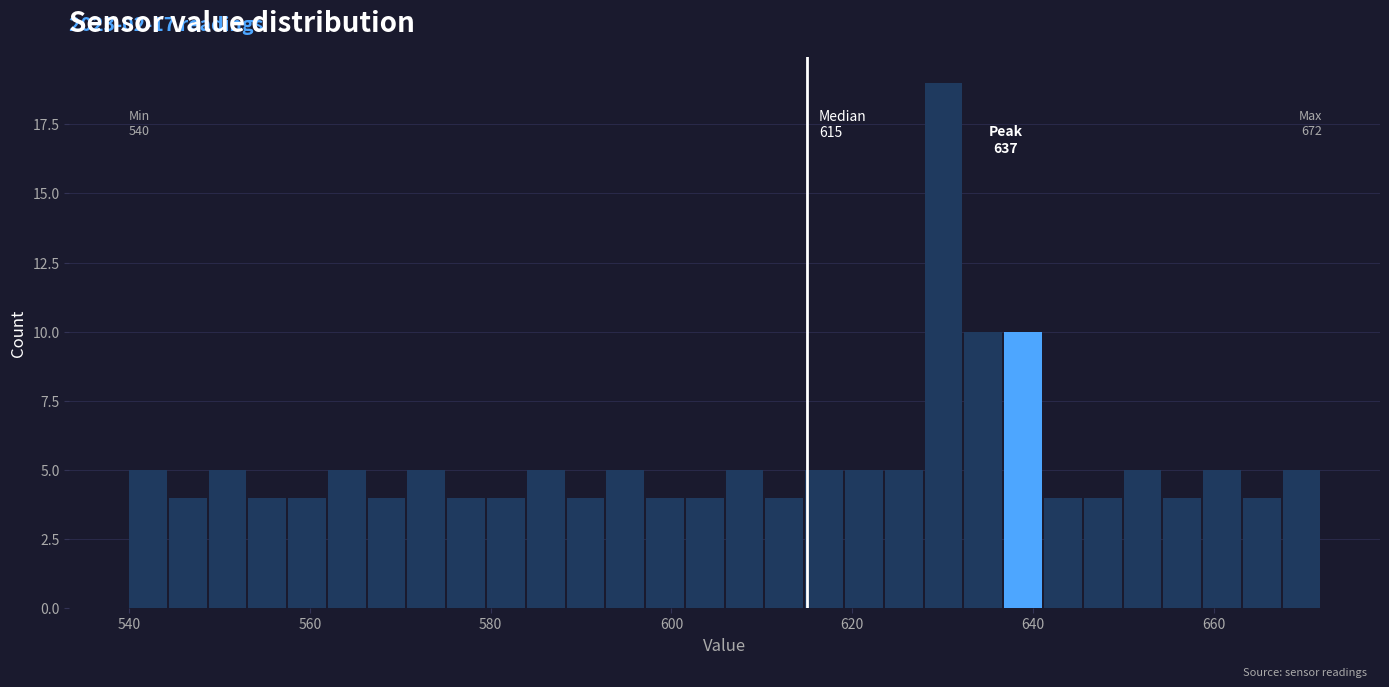

Around what value on the x-axis is the tallest bar? Give the approximate position of its centre, as read against the axis.

630